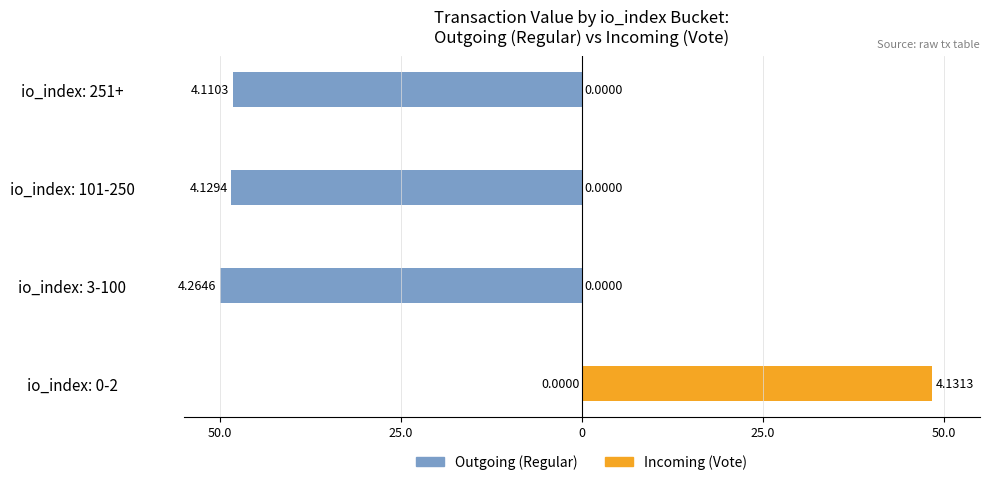

Reading left to right, what are all the values shown in this chart?

Outgoing (Regular): 0.0	-50.0	-48.4	-48.2
Incoming (Vote): 48.4	0.0	0.0	0.0